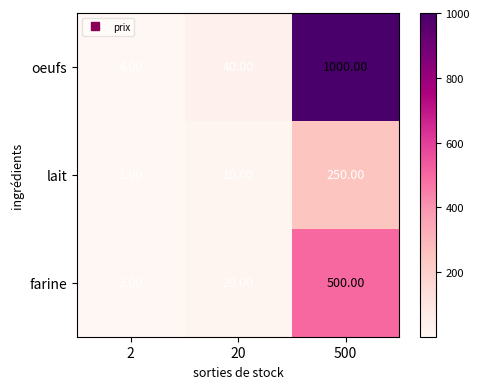

Is the value of farine at 20 greater than the value of oeufs at 20?

No